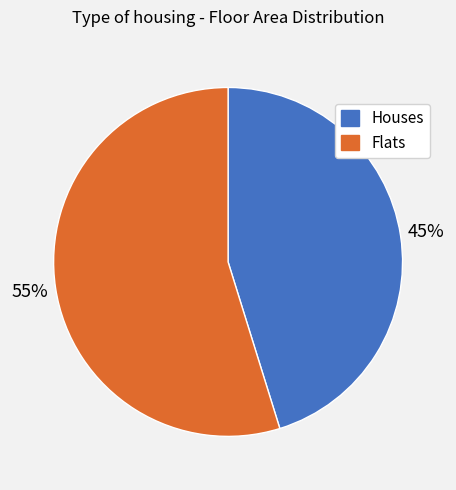

To the nearest percent, what is the difference between the largest and smallest slice percentages?

10%